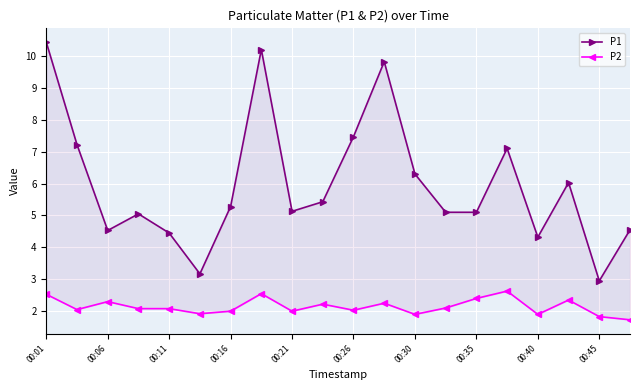

True or false: P2 and P1 intersect in this chart.

False